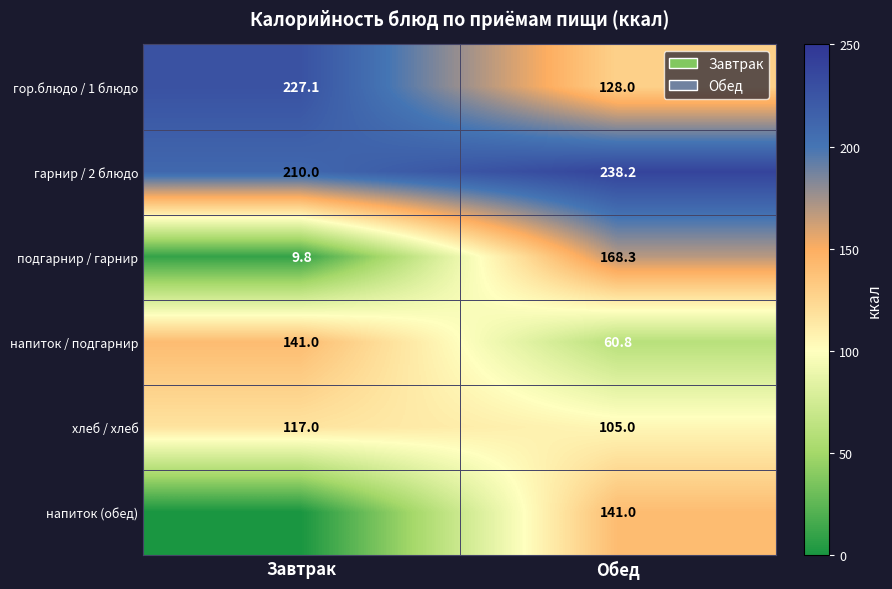

The гор.блюдо / 1 блюдо series shows 227.1 at Завтрак. True or false?

True